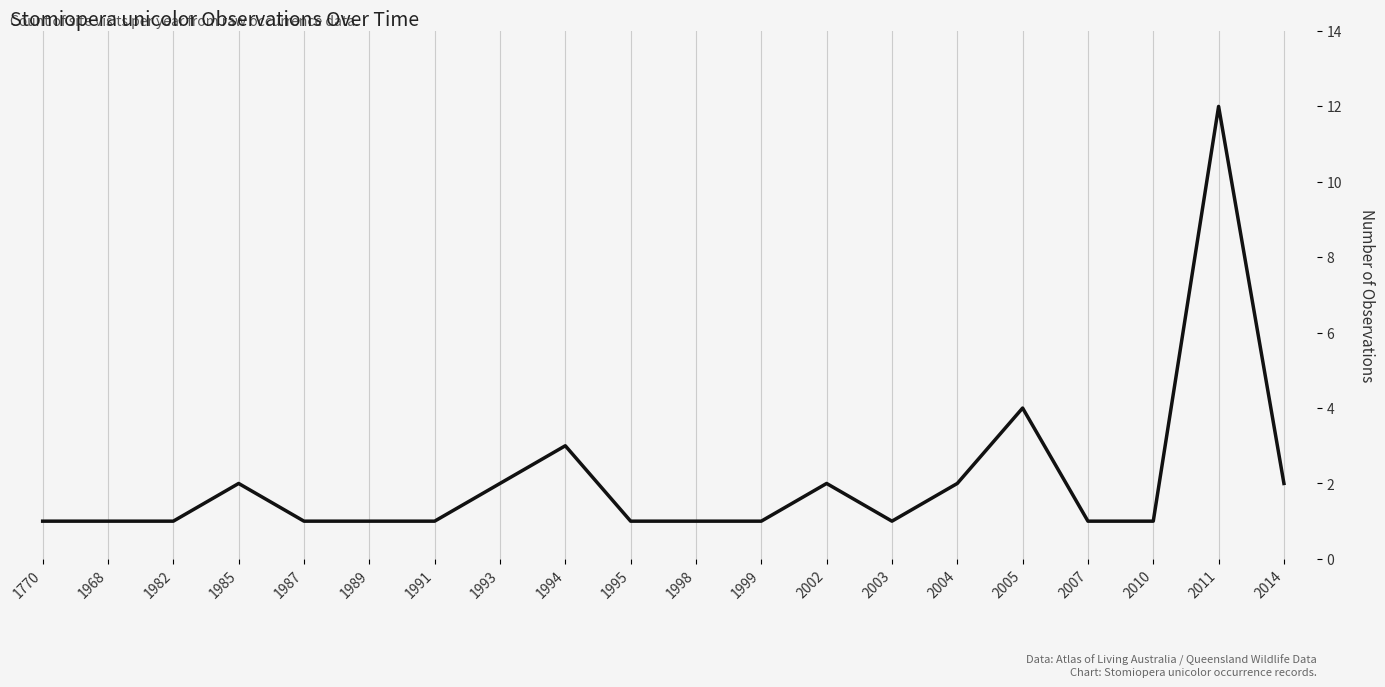

Does the chart have visible grid lines?

Yes